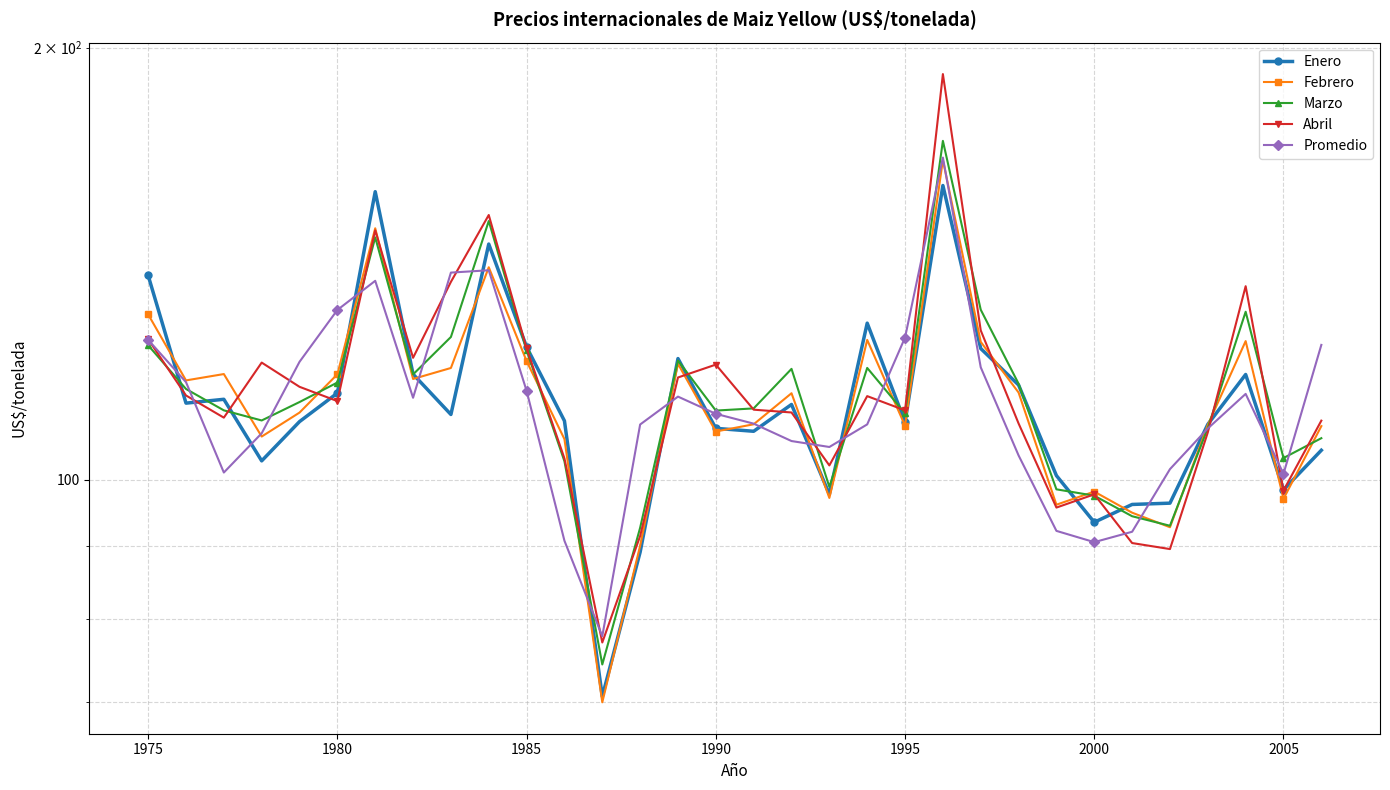

The Marzo series shows 119.7 at 19. True or false?

True